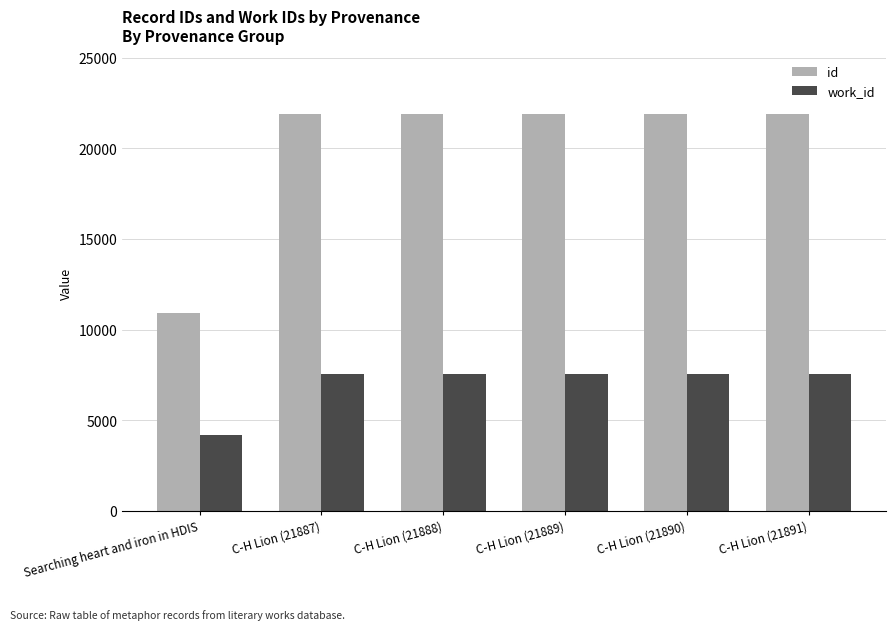

Is the value of id at Searching heart and iron in HDIS greater than the value of work_id at C-H Lion (21889)?

Yes